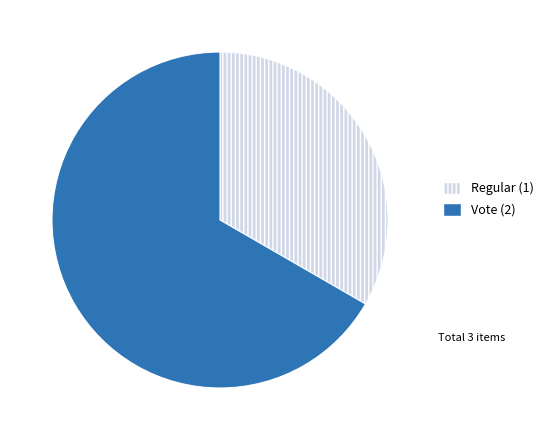

True or false: Regular accounts for 33% of the total.

True